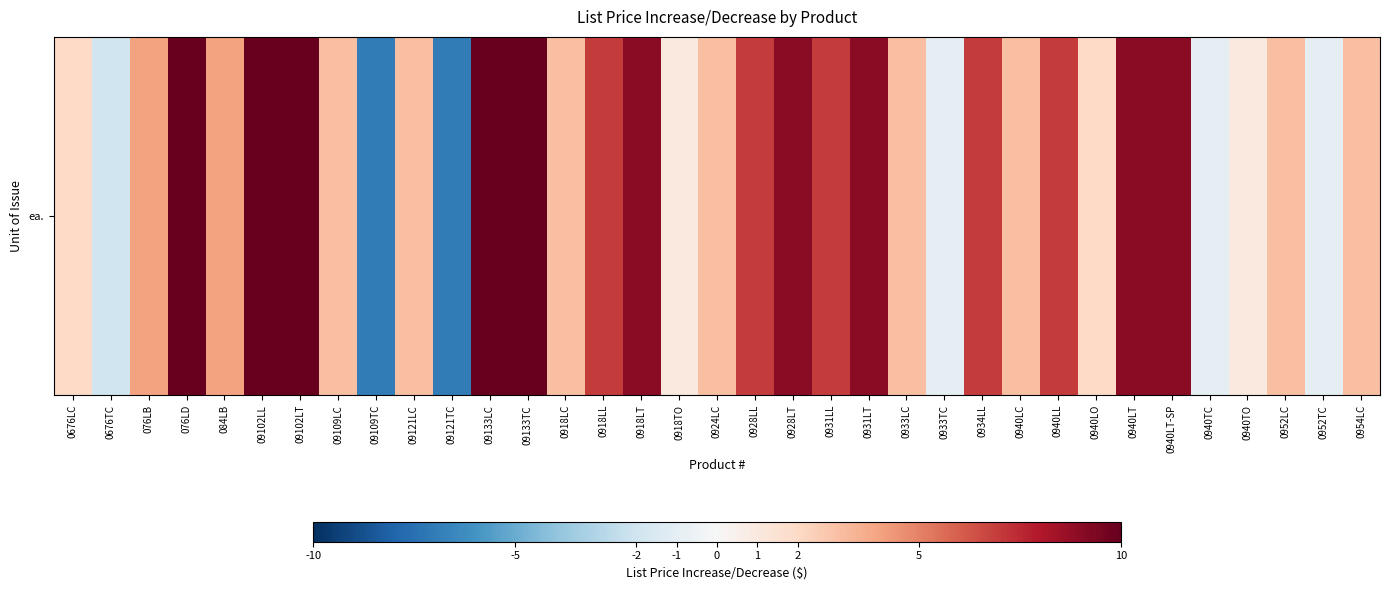

Count the number of values greater than 3.

17